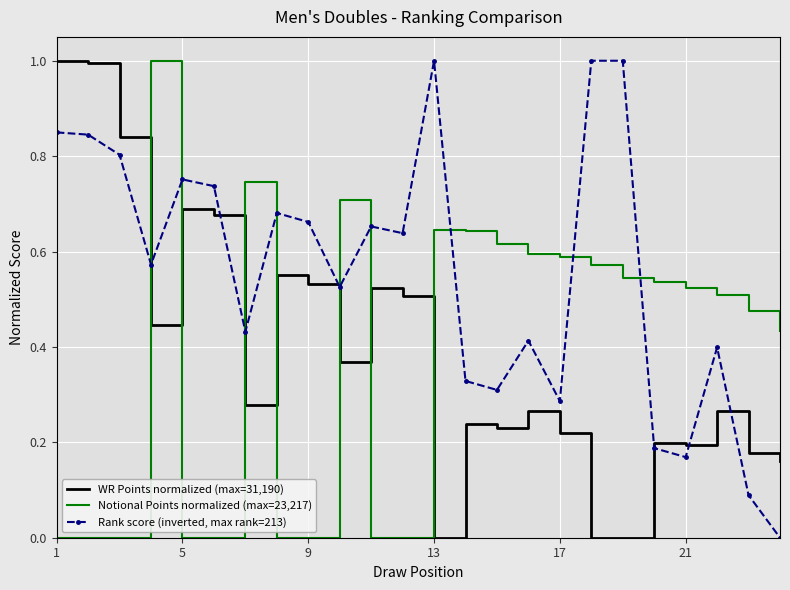

What is the highest value of the Notional Points normalized (max=23,217) series?

1.0